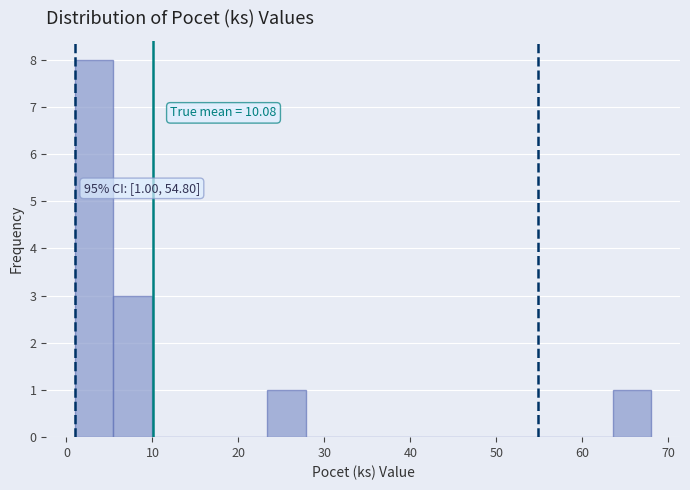

Which range on the x-axis has the tallest bar?

1 to 5